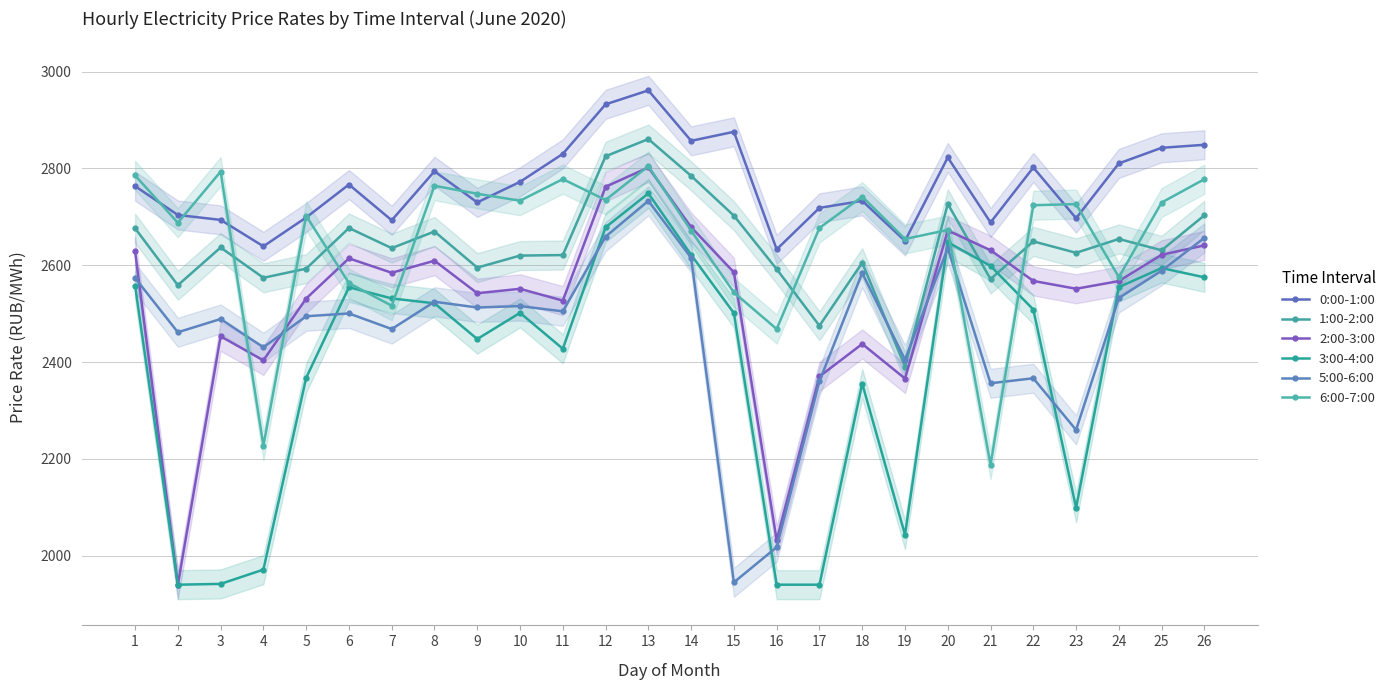

At which category is the sum across all series the highest?

13